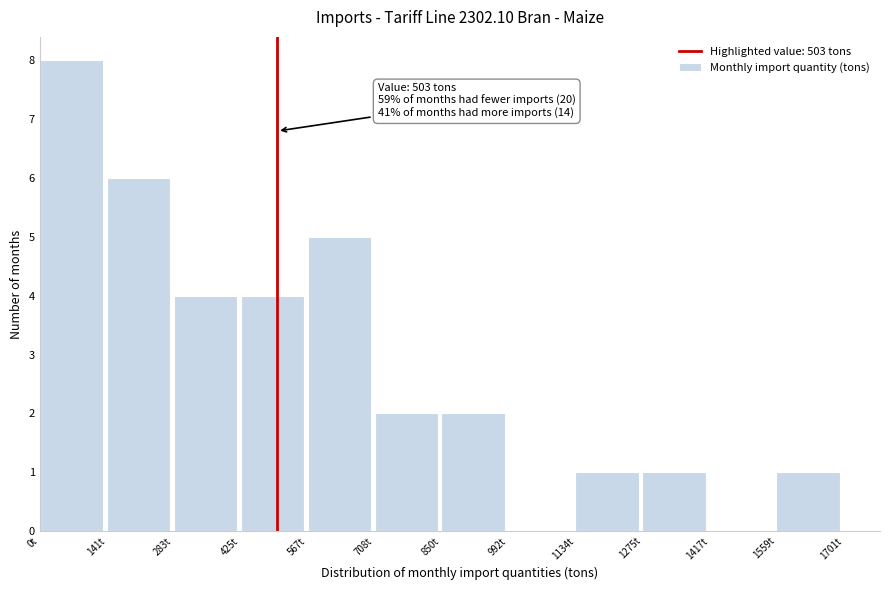

Over which range of the x-axis is the bar tallest?

0 to 140